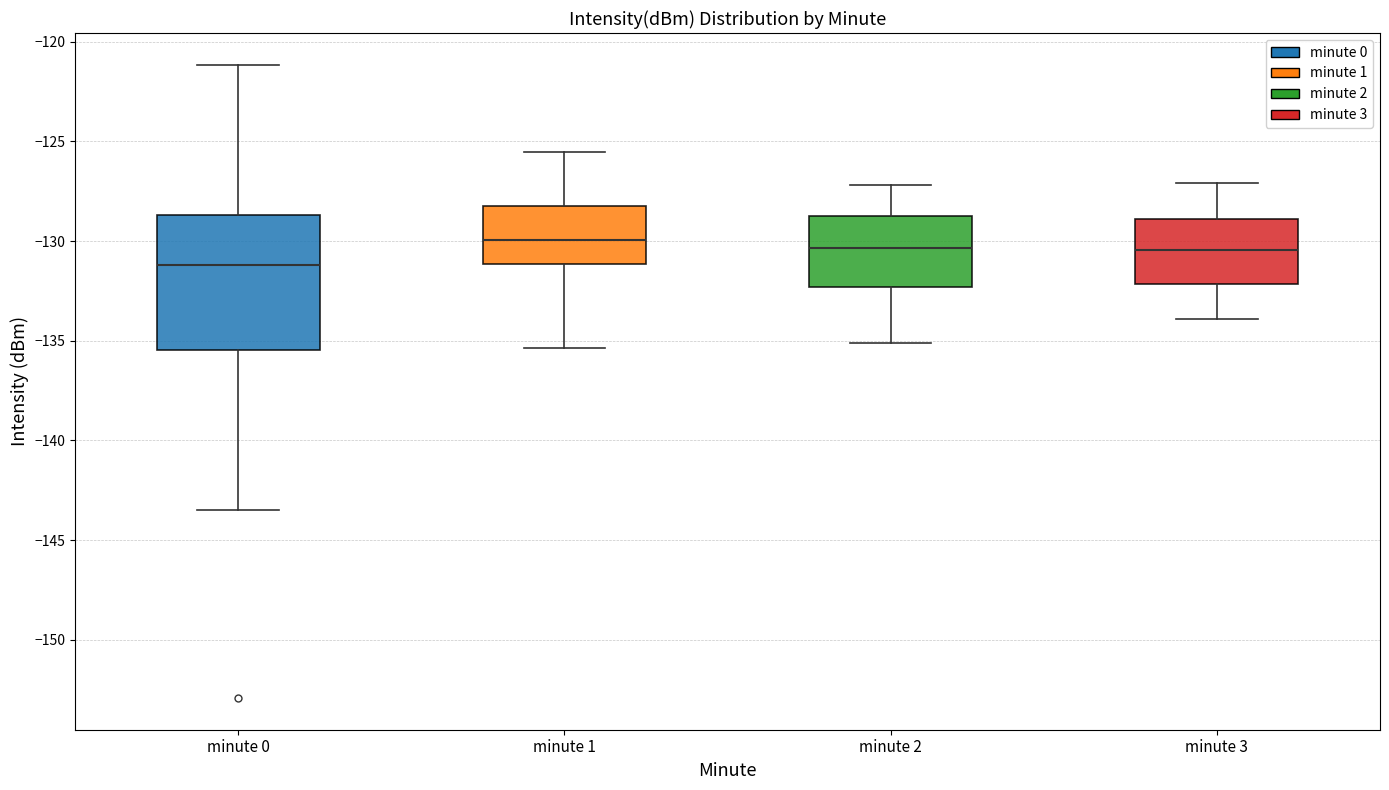

Reading left to right, transcribe this box plot: for each box, give where its median line is, the range the box spans, and where its two whiskers end, as read against the y-axis. The values are not printed on the chart, so give them approximately, as read against the axis.

minute 0: median -131.0, box -135.5 to -128.5, whiskers -143.5 to -121.0
minute 1: median -130.0, box -131.0 to -128.5, whiskers -135.5 to -125.5
minute 2: median -130.5, box -132.5 to -128.5, whiskers -135.0 to -127.0
minute 3: median -130.5, box -132.0 to -129.0, whiskers -134.0 to -127.0